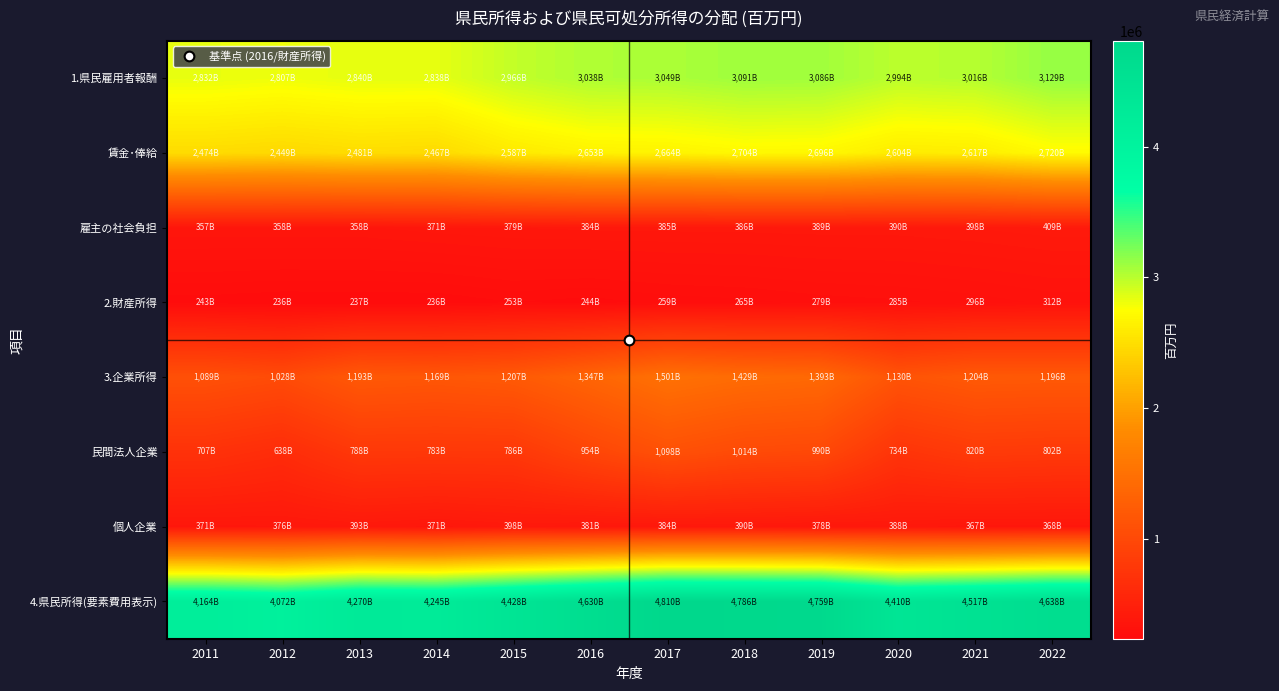

List the series in order of their peak value, highest first.

4.県民所得(要素費用表示), 1.県民雇用者報酬, 賃金･俸給, 3.企業所得, 民間法人企業, 雇主の社会負担, 個人企業, 2.財産所得